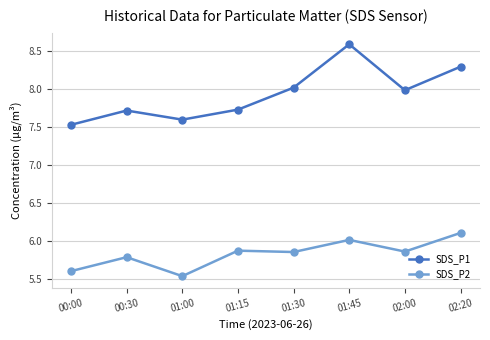

What is the maximum value shown in the chart?

8.6